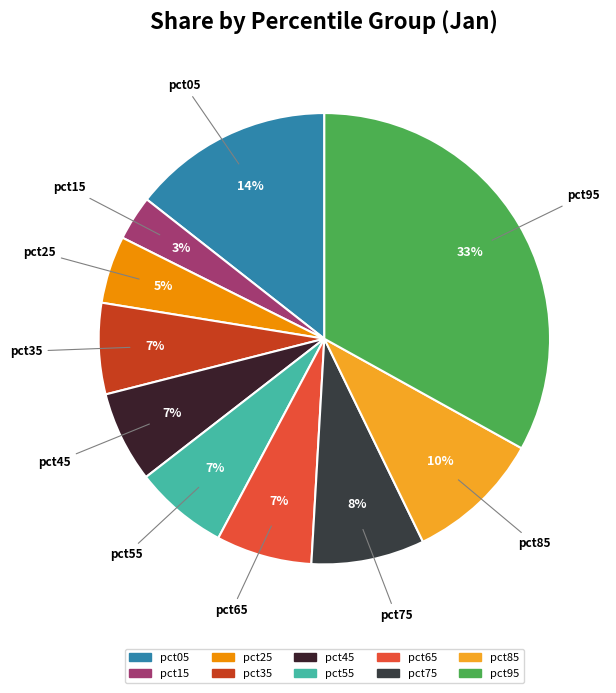

True or false: pct65 accounts for 19% of the total.

False